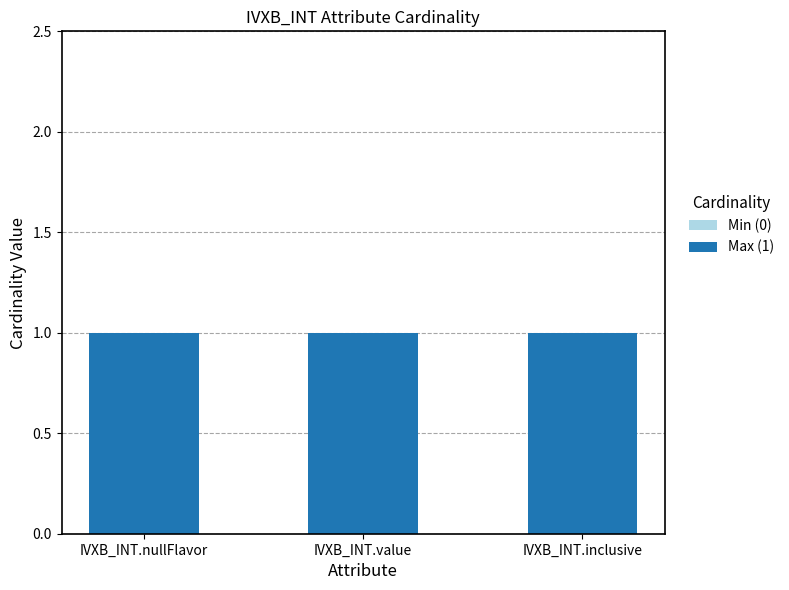

Where is Max (1) nearest to the value 1?

IVXB_INT.nullFlavor